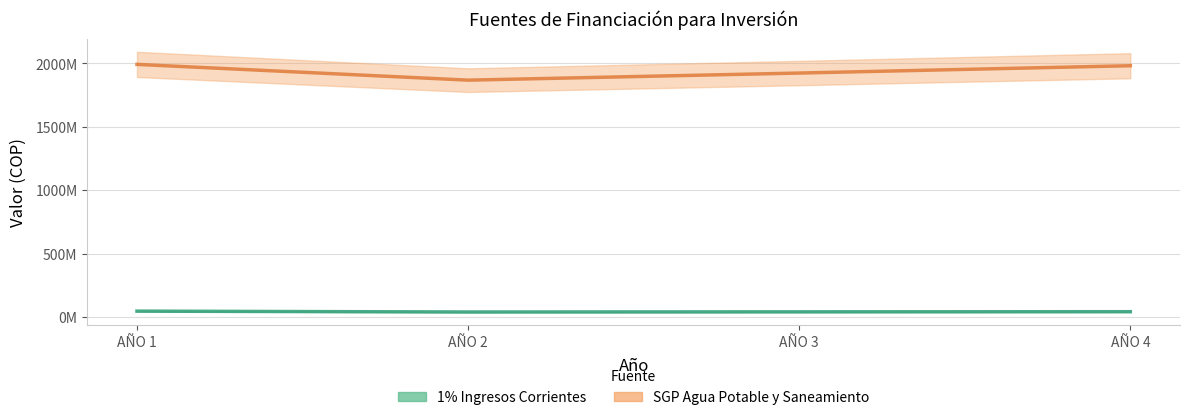

What is the value of the 1% Ingresos Corrientes point at the 3rd from the left?

39654254.8